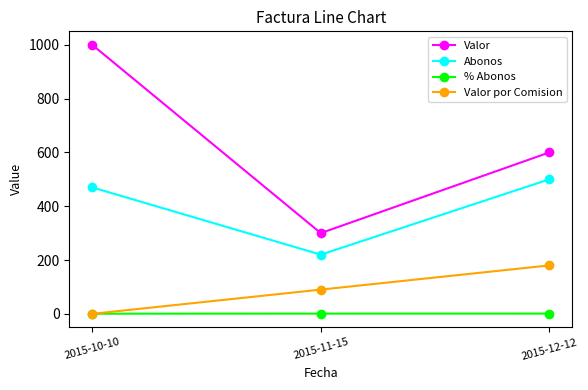

What is the value of the Valor por Comision point at the 3rd from the left?

180.0